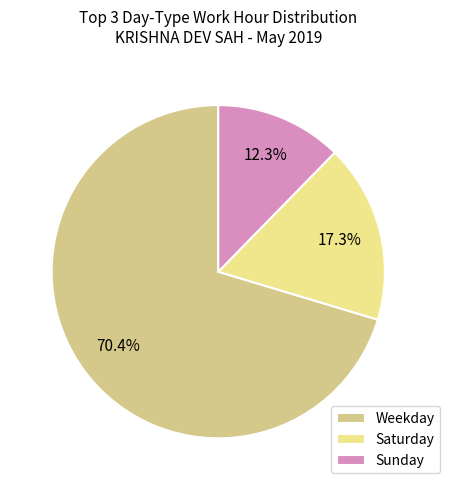

How much of the chart is everything except Weekday?

29.6%